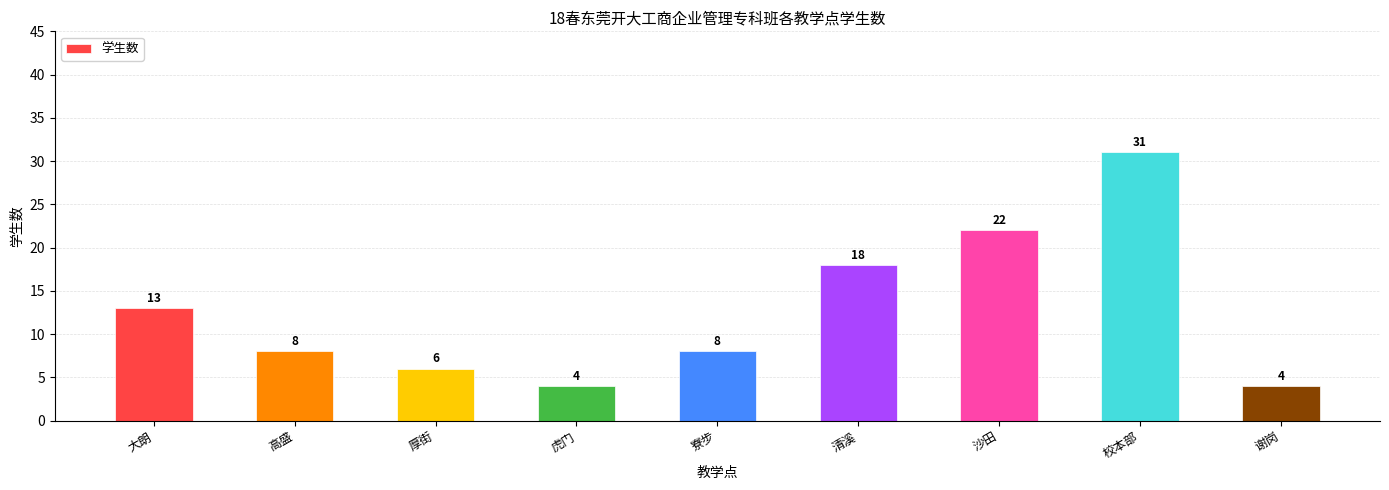

What is the minimum value shown in the chart?

4